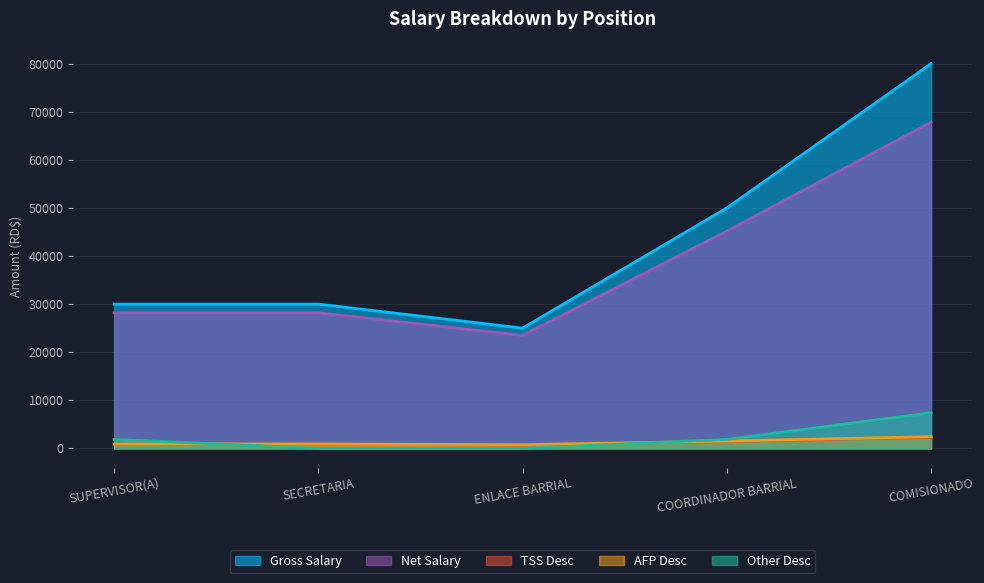

True or false: TSS Desc and Other Desc cross at least once.

True